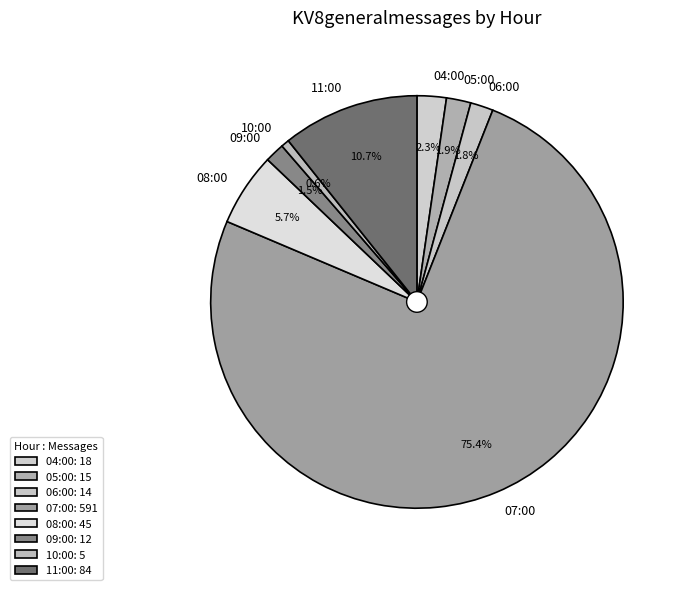

Between 08:00 and 09:00, which is larger?

08:00